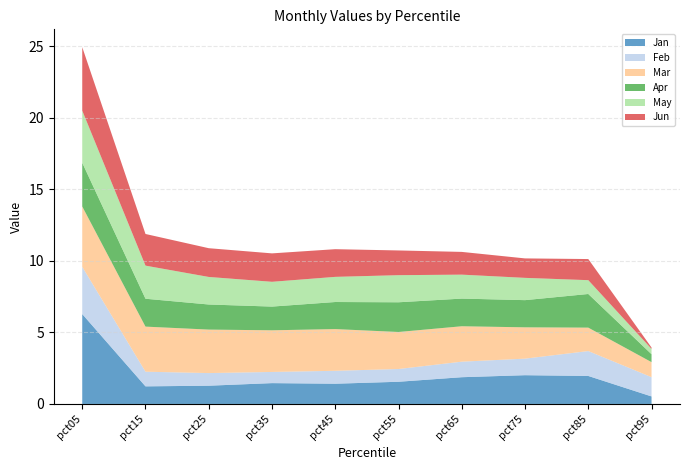

Reading left to right, transcribe all the data shown in this chart.

Jan: pct05=6.3	pct15=1.2	pct25=1.3	pct35=1.5	pct45=1.4	pct55=1.6	pct65=1.9	pct75=2.0	pct85=2.0	pct95=0.5
Feb: pct05=3.3	pct15=1.0	pct25=0.9	pct35=0.8	pct45=0.9	pct55=0.9	pct65=1.1	pct75=1.2	pct85=1.7	pct95=1.3
Mar: pct05=4.2	pct15=3.2	pct25=3.0	pct35=2.9	pct45=2.9	pct55=2.6	pct65=2.5	pct75=2.2	pct85=1.6	pct95=1.0
Apr: pct05=3.1	pct15=1.9	pct25=1.8	pct35=1.7	pct45=1.9	pct55=2.1	pct65=1.9	pct75=1.9	pct85=2.4	pct95=0.6
May: pct05=3.6	pct15=2.3	pct25=1.9	pct35=1.7	pct45=1.8	pct55=1.9	pct65=1.7	pct75=1.6	pct85=1.0	pct95=0.4
Jun: pct05=4.4	pct15=2.2	pct25=2.0	pct35=2.0	pct45=1.9	pct55=1.7	pct65=1.6	pct75=1.4	pct85=1.5	pct95=0.1